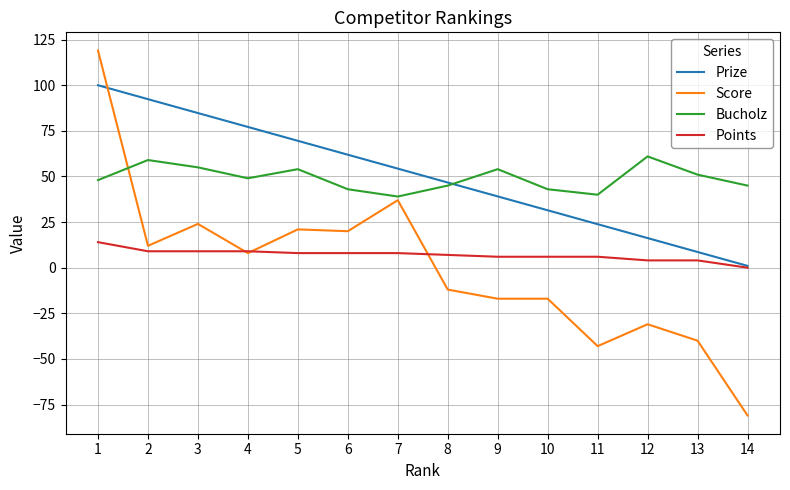

Reading left to right, extract all data points from this chart.

Prize: 100.0	92.4	84.8	77.2	69.5	61.9	54.3	46.7	39.1	31.5	23.9	16.2	8.6	1.0
Score: 119.0	12.0	24.0	8.0	21.0	20.0	37.0	-12.0	-17.0	-17.0	-43.0	-31.0	-40.0	-81.0
Bucholz: 48.0	59.0	55.0	49.0	54.0	43.0	39.0	45.0	54.0	43.0	40.0	61.0	51.0	45.0
Points: 14.0	9.0	9.0	9.0	8.0	8.0	8.0	7.0	6.0	6.0	6.0	4.0	4.0	0.0